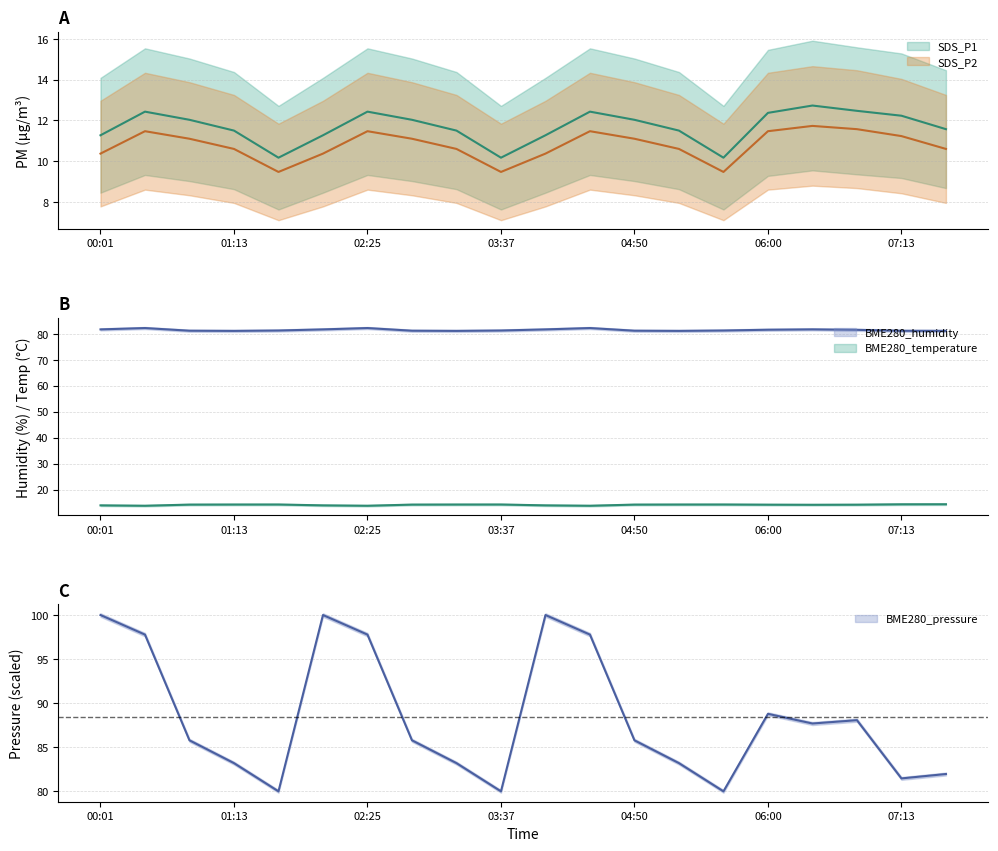

How many data points in BME280_pressure are above 85?

12